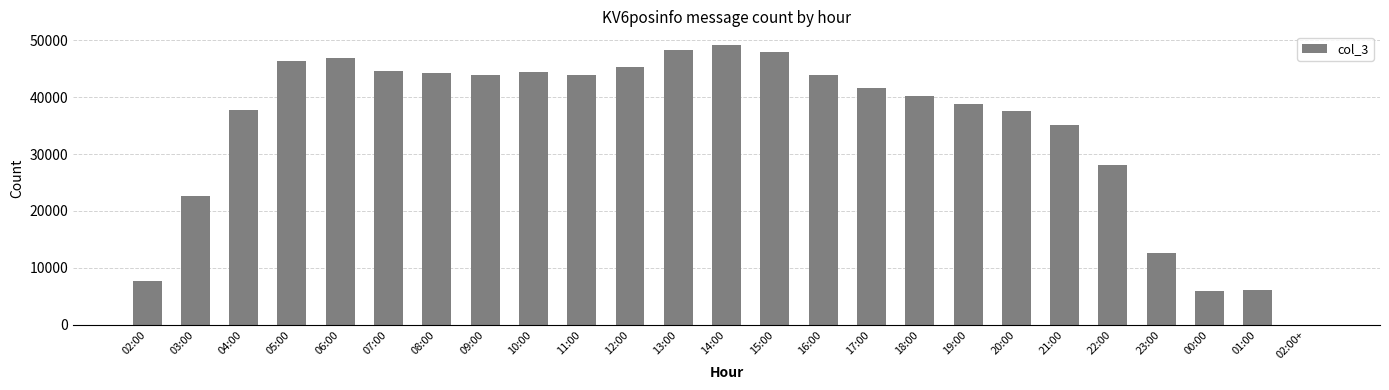

The chart shows a value of 35175 at 21:00. True or false?

True